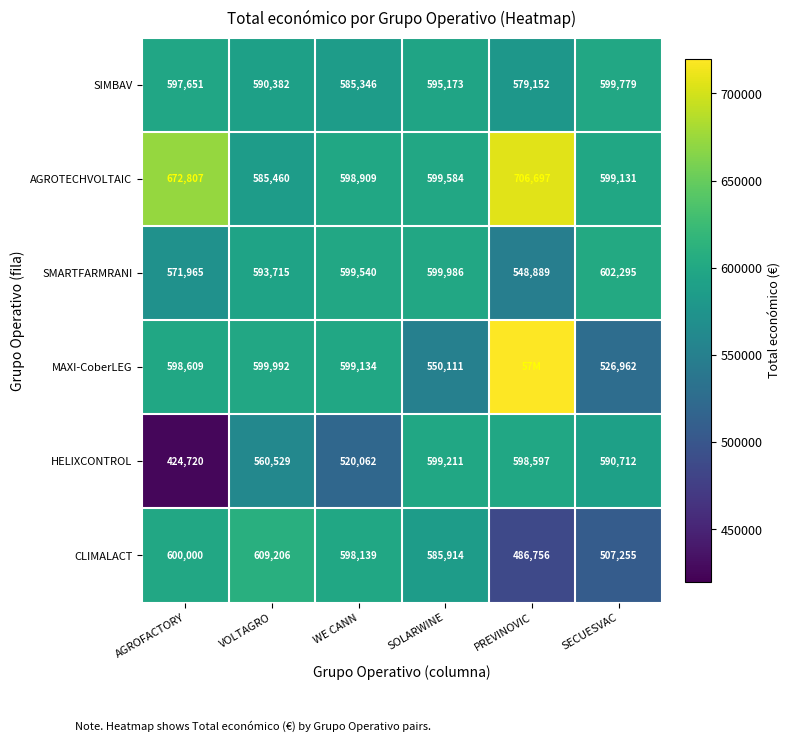

What is the spread (max minus min) of values at WE CANN?

79478